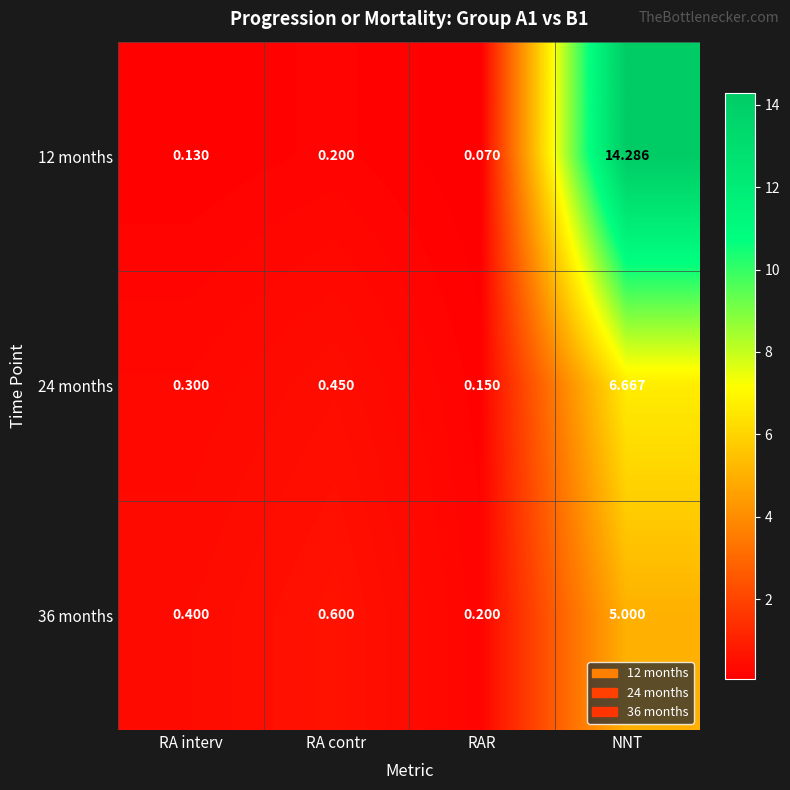

Where is 36 months nearest to the value 2?

RA contr